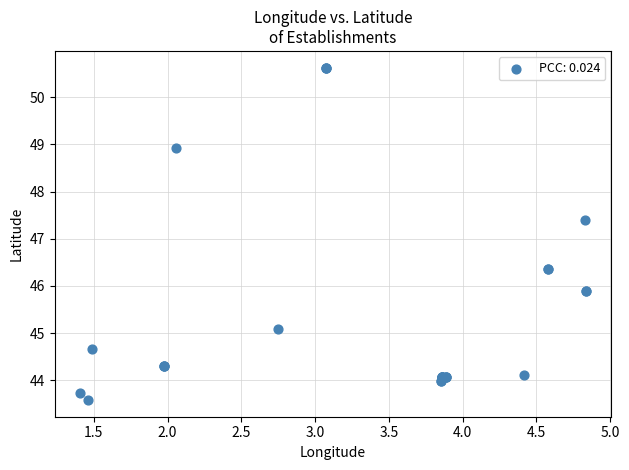

What Y value in the scatter plot is closest to 47?

47.4